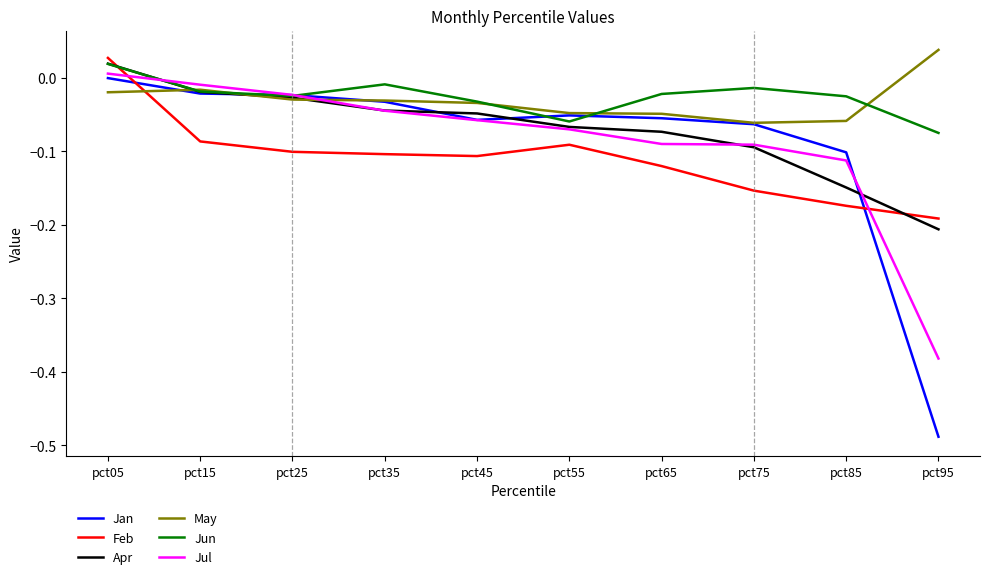

What is the sum of all Jan values?

-0.9